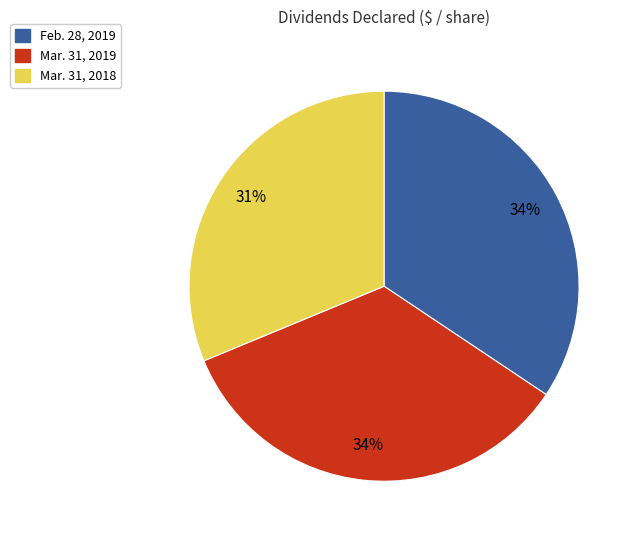

Is it true that Mar. 31, 2018 is 31% of the pie?

True